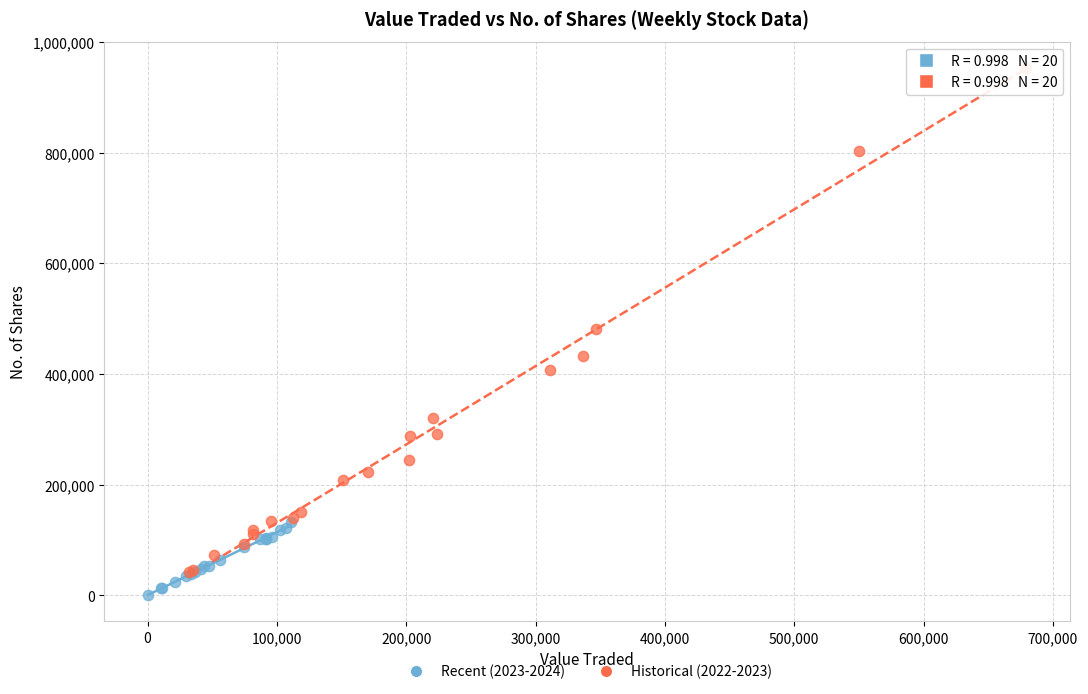

Which series has the widest spread of Y values?

Historical (2022-2023)